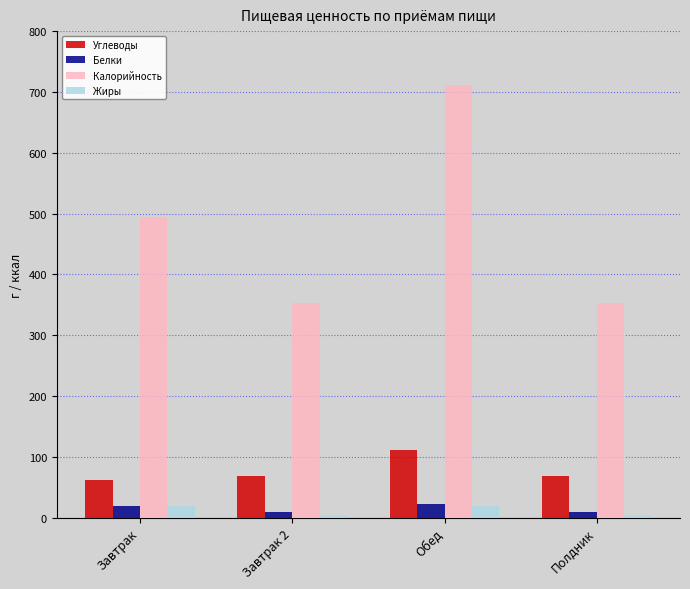

The value of Углеводы at Завтрак 2 is 42.6. True or false?

False